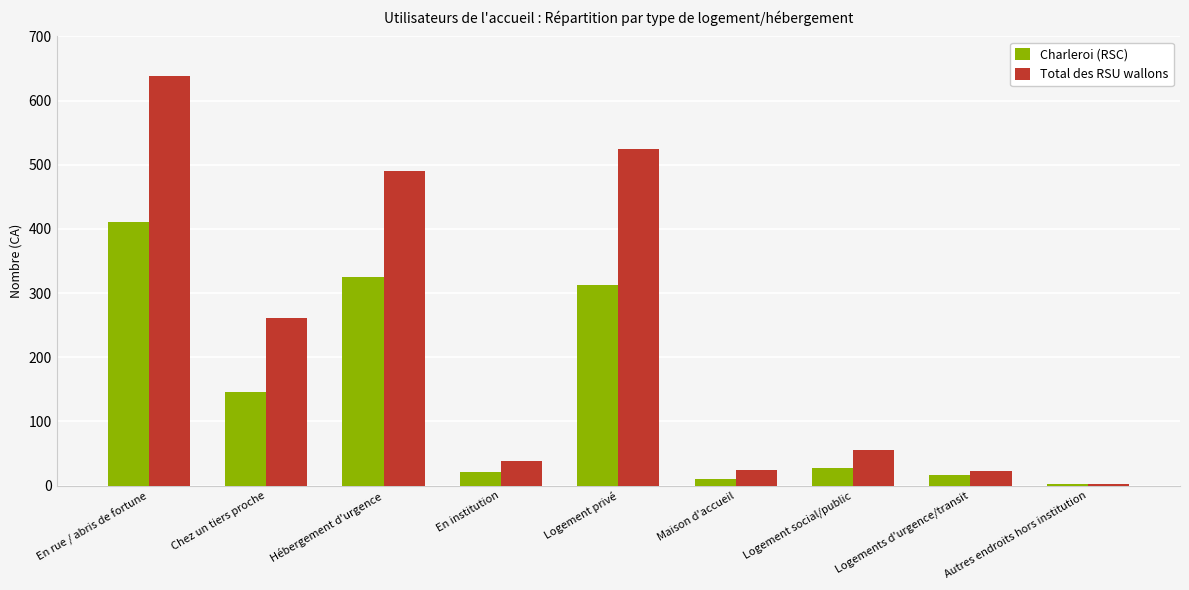

What is the sum of all Total des RSU wallons values?

2059